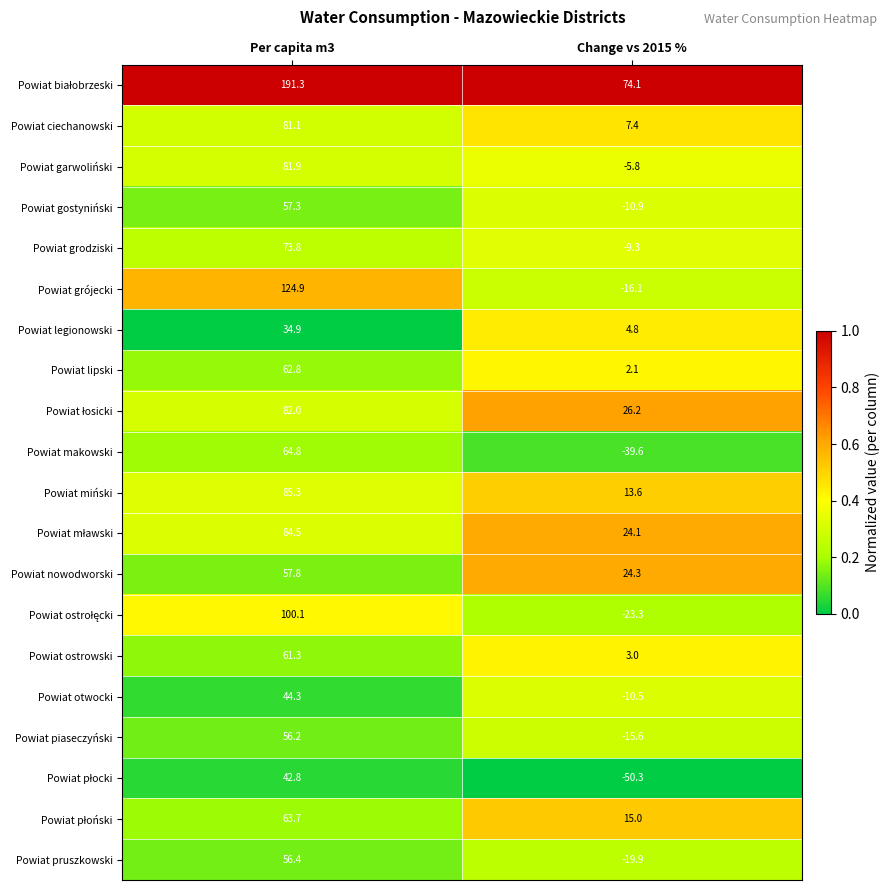

How many categories are shown in the chart?

2